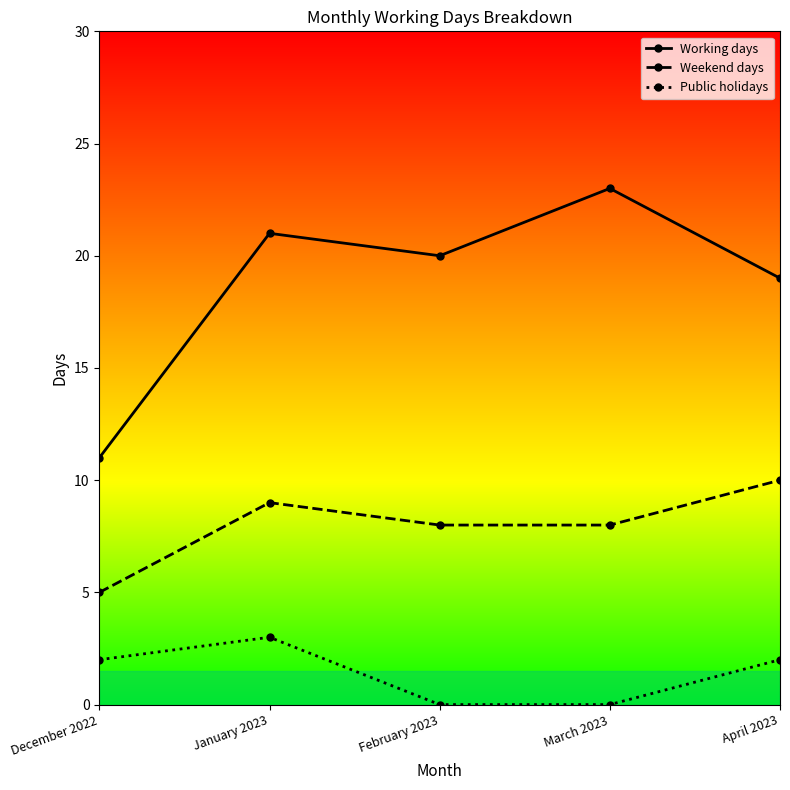

At which category is the sum across all series the highest?

January 2023